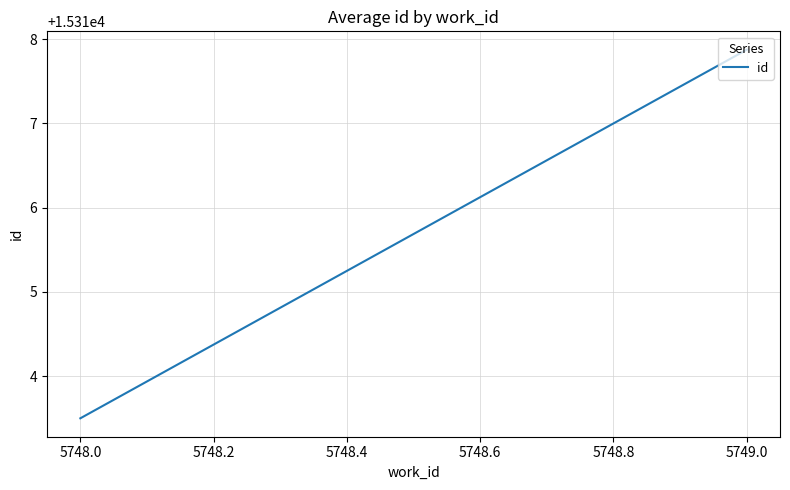

Is it true that the value at 5749.0 is 3906.6?

False